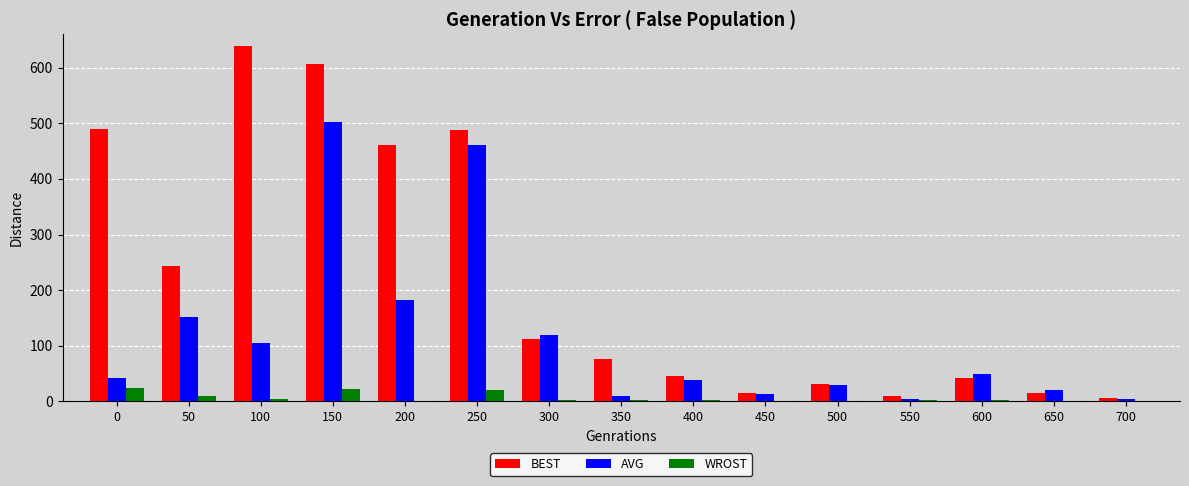

Which series has the largest total across all categories?

BEST